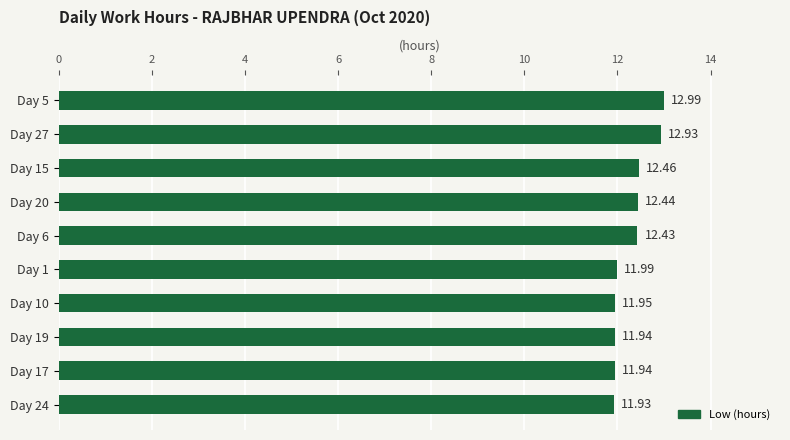

Between Day 27 and Day 17, which is larger?

Day 27